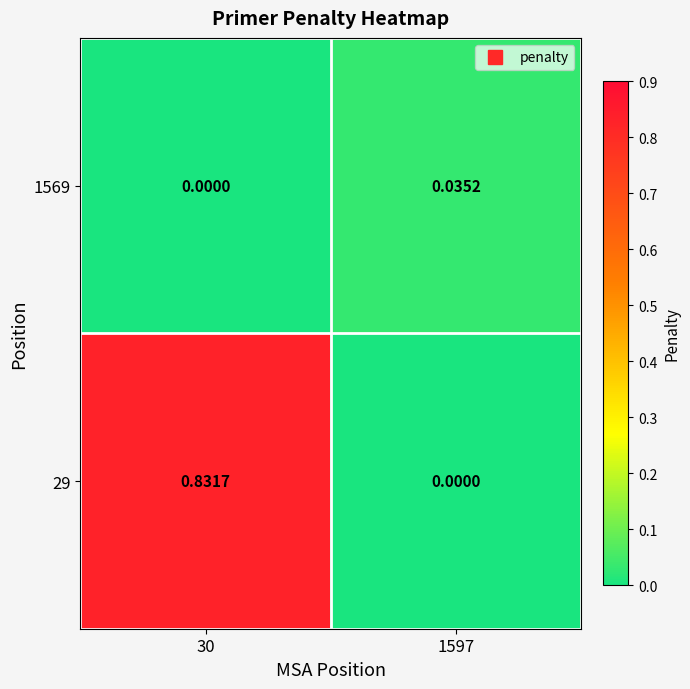

List the series in order of their overall mean, highest first.

29, 1569